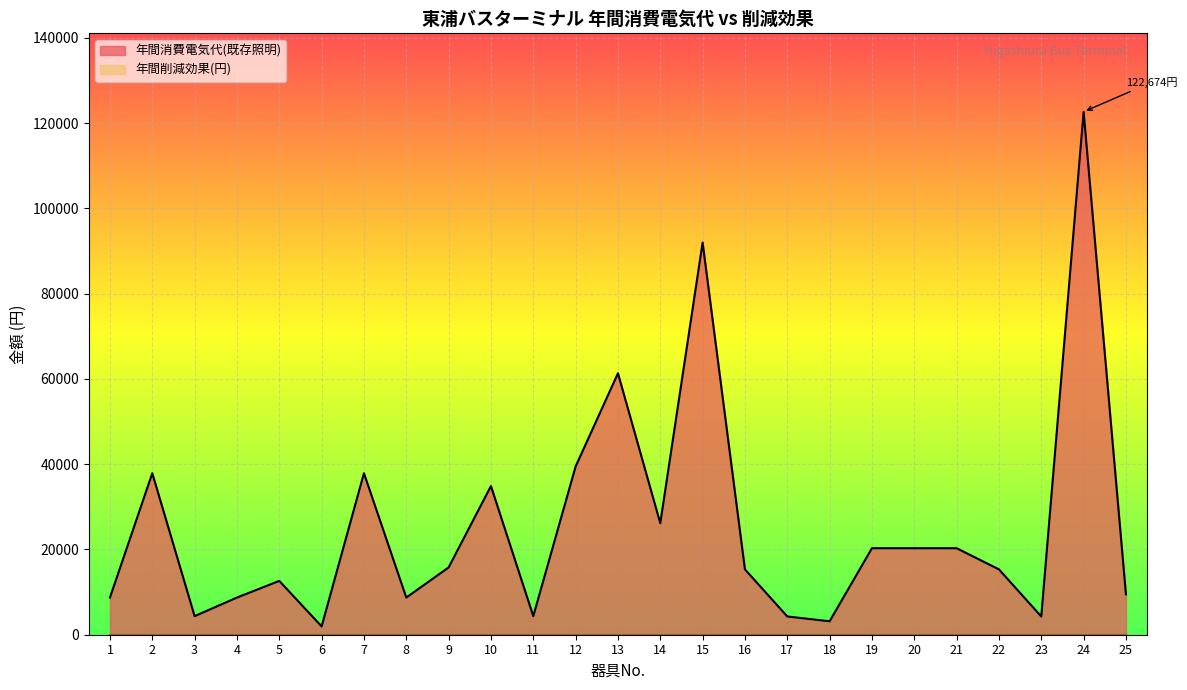

Does the chart display data point markers on the line(s)?

No